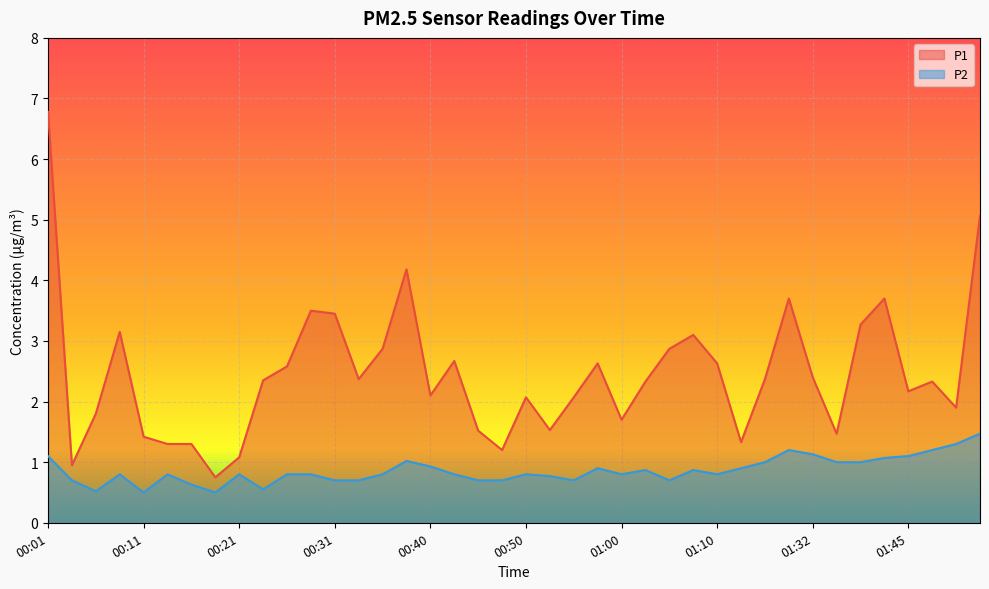

Between 00:31 and 00:35, which is larger?

00:31